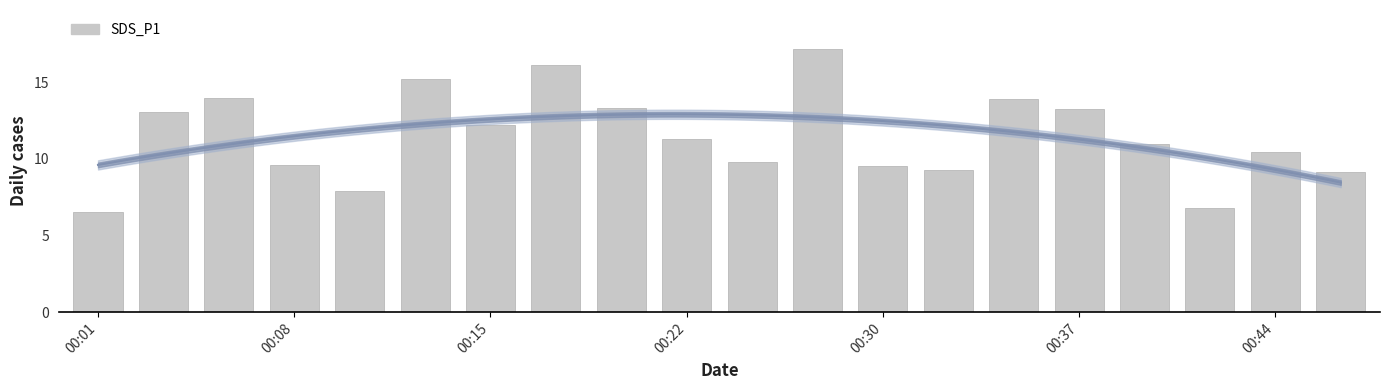

How many data points are above 11?

10